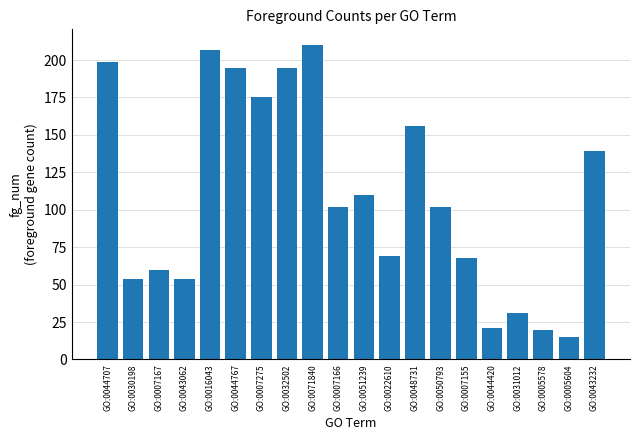

How many bars are there in total?

20